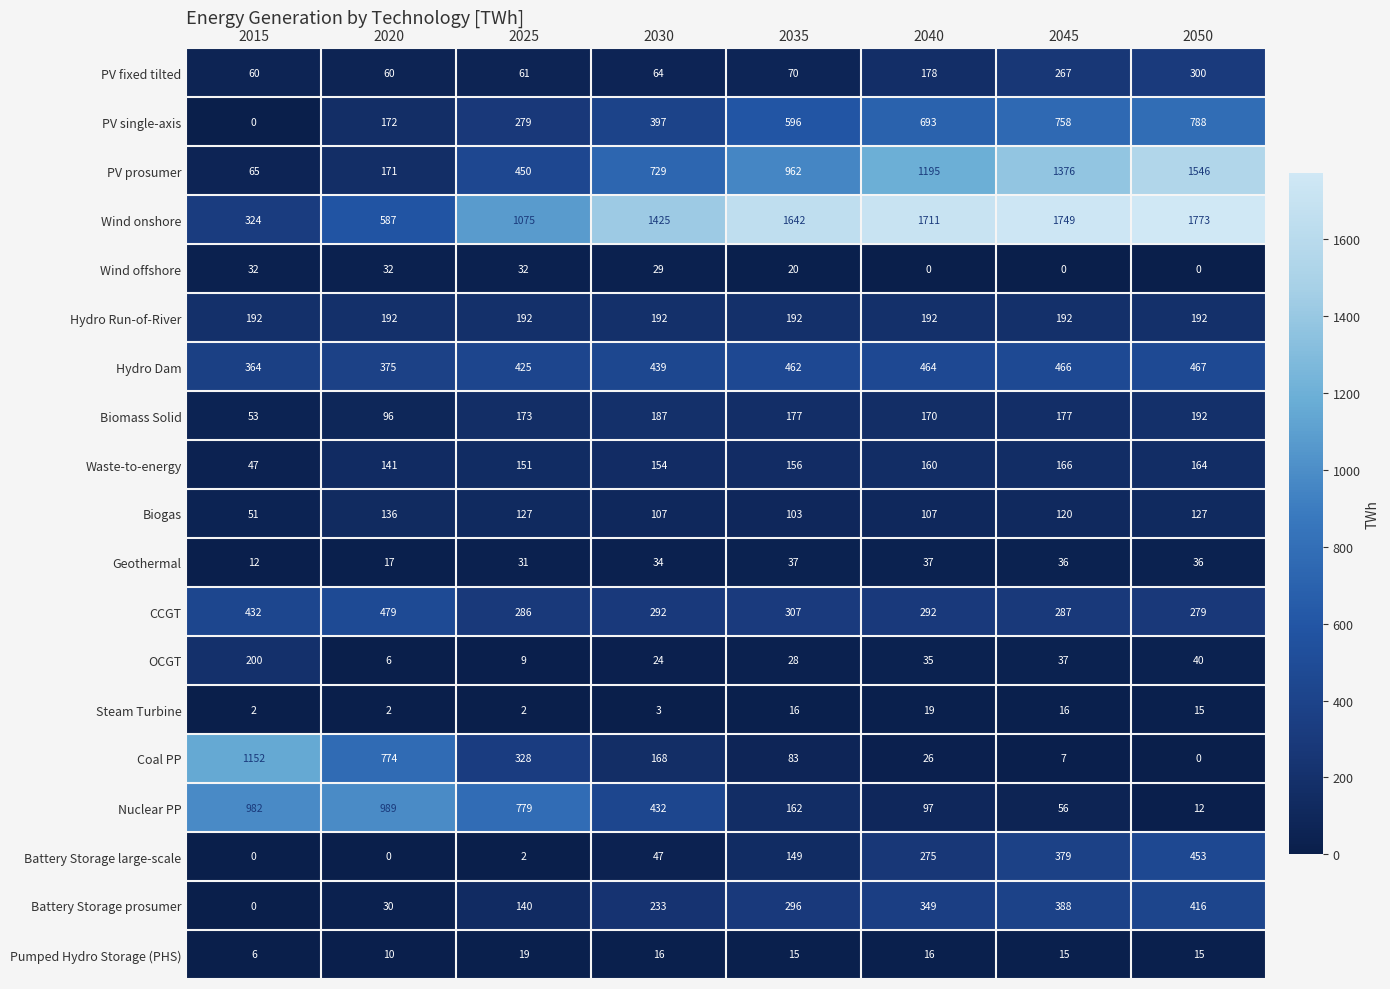

How many series are shown in this chart?

19